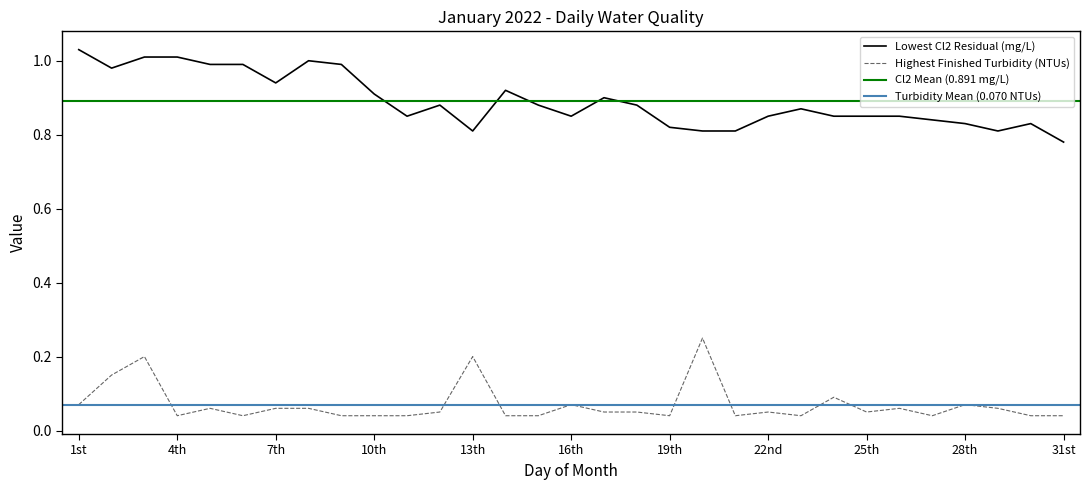

List the labels in order of Lowest Cl2 Residual (mg/L) value, largest first.

1st, 3rd, 4th, 8th, 5th, 6th, 9th, 2nd, 7th, 14th, 10th, 17th, 12th, 15th, 18th, 23rd, 11th, 16th, 22nd, 24th, 25th, 26th, 27th, 28th, 30th, 19th, 13th, 20th, 21st, 29th, 31st